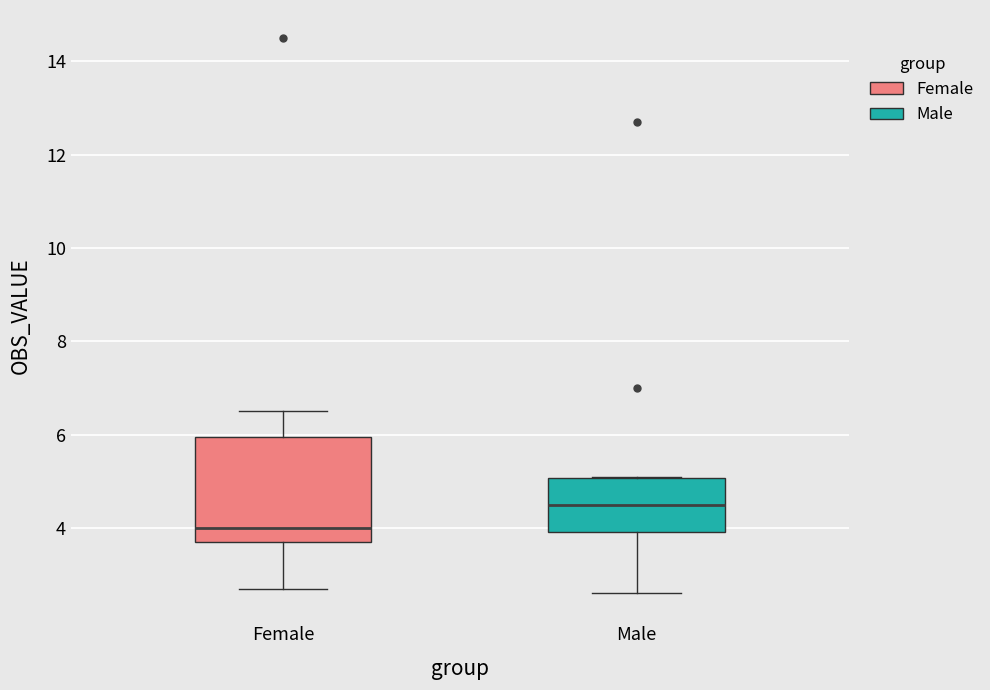

Reading left to right, read every box against the y-axis: the position of its median line, the range the box covers, and the ends of its whiskers. The values are not printed on the chart, so give them approximately, as read against the axis.

Female: median 4.0, box 3.8 to 6.0, whiskers 2.8 to 6.6
Male: median 4.6, box 4.0 to 5.0, whiskers 2.6 to 5.2